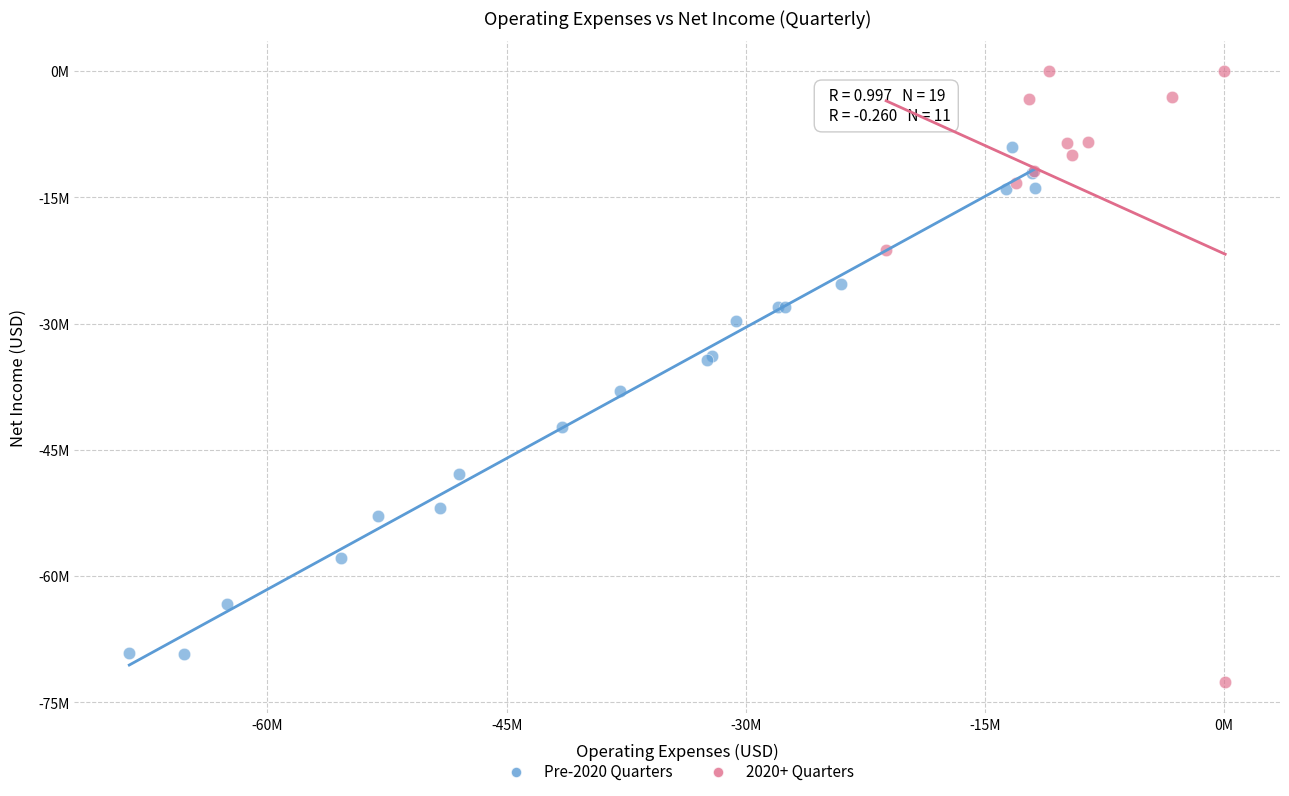

Which series contains the lowest Y value?

2020+ Quarters